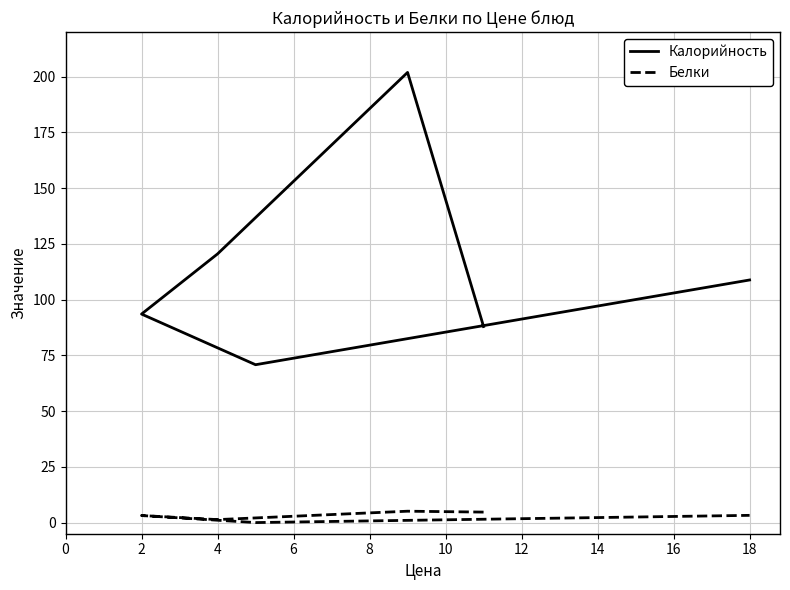

Between 18 and 4, which is larger?

4